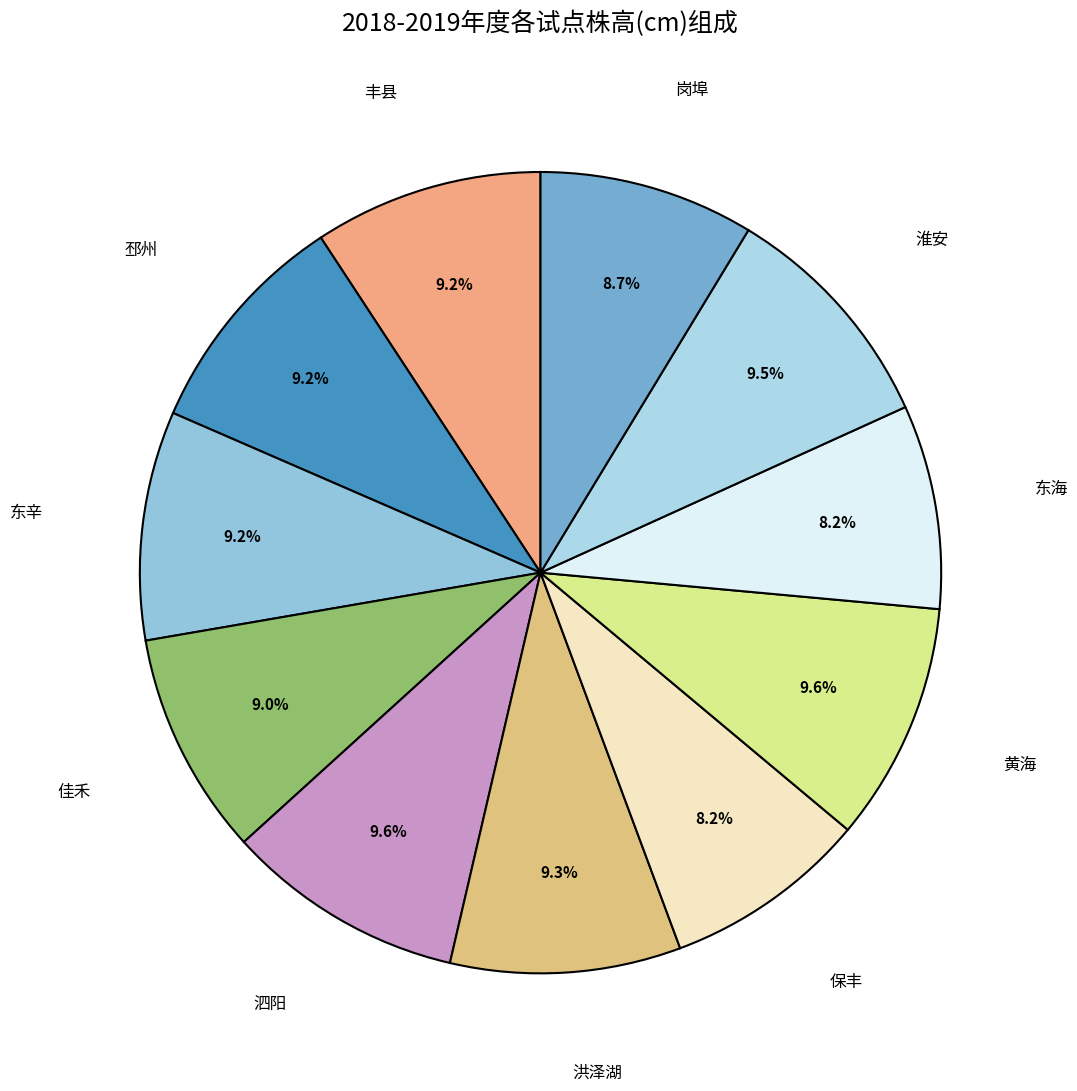

How many slices are in this pie chart?

11